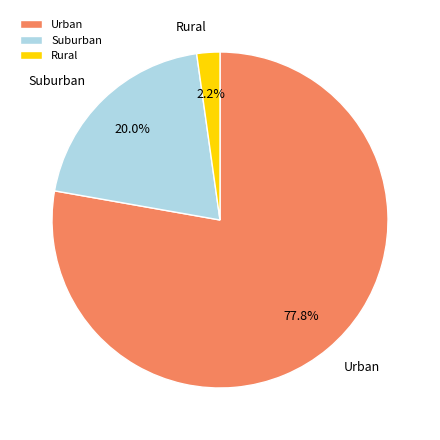

Approximately how many times larger is the value at Suburban compared to Urban?

0.3